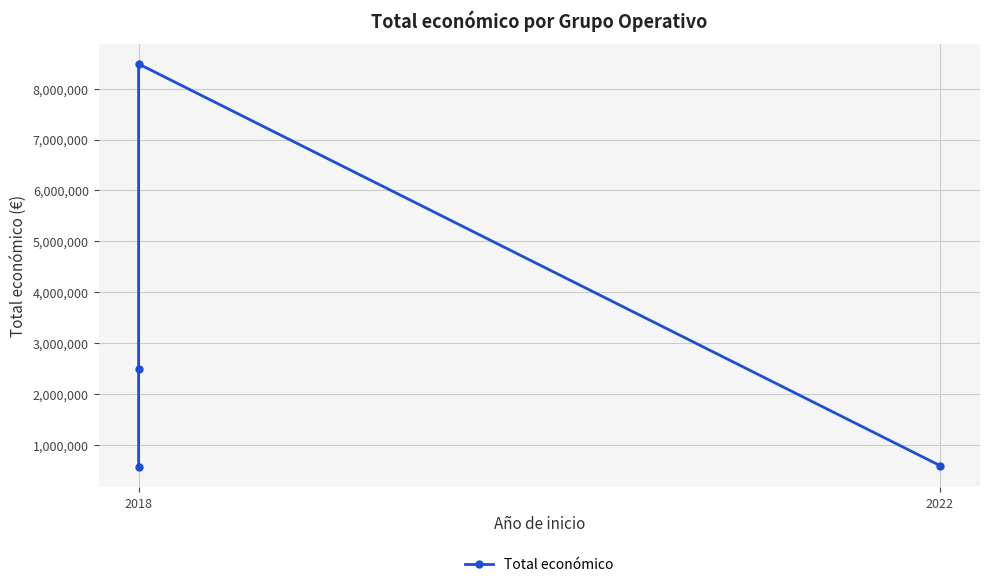

Reading left to right, list all the values displayed in this chart.

565835	2483714	8484999	596368